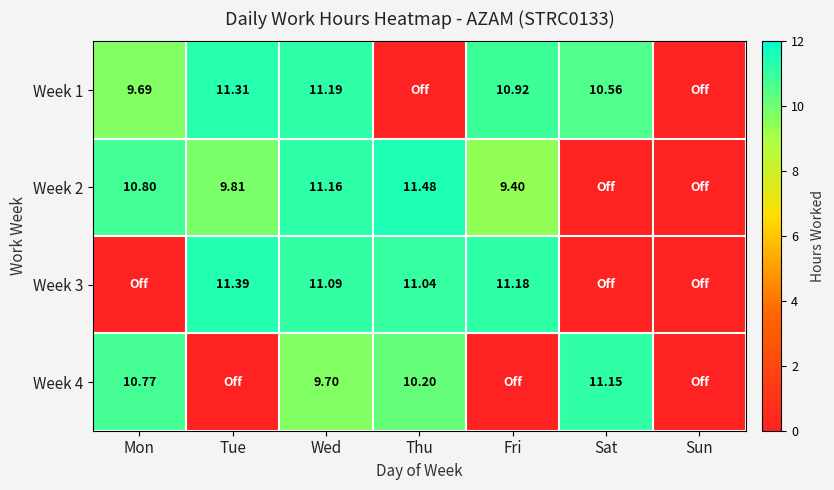

Where does the Week 4 series first go above 9?

Mon